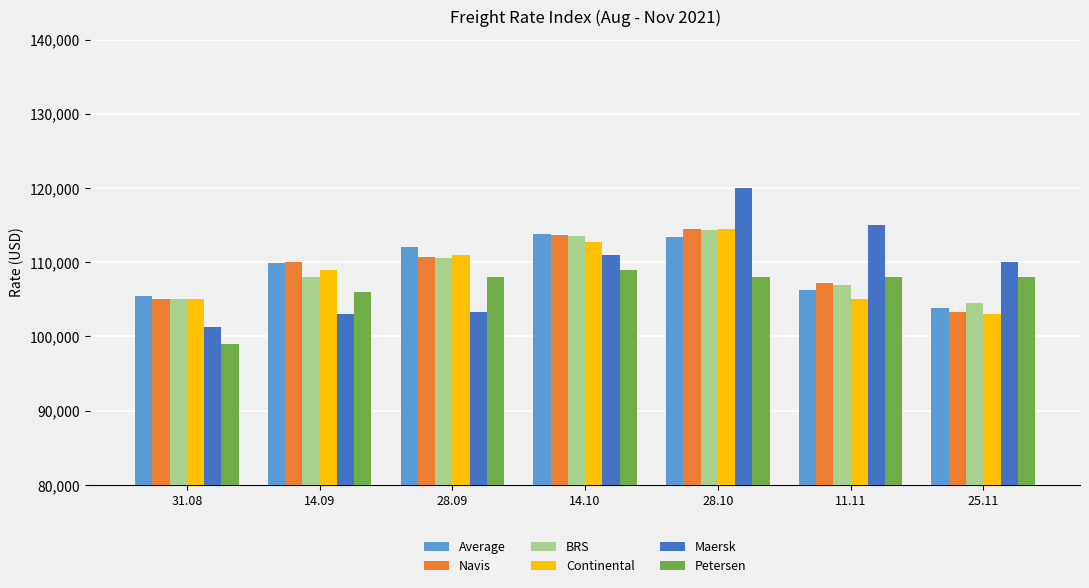

What is the value of the BRS bar at the 5th from the left?

114300